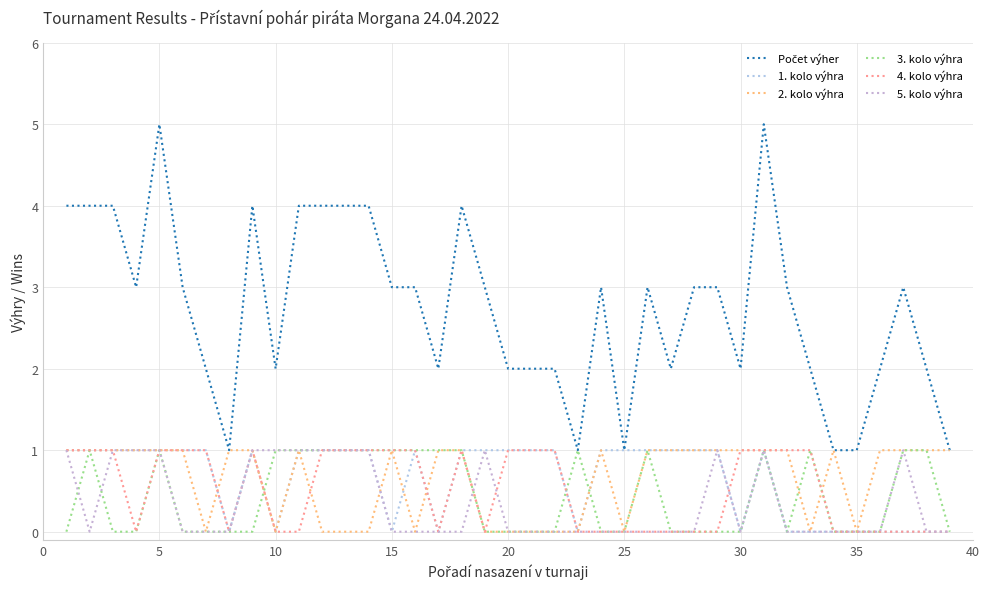

Does the chart have visible grid lines?

Yes